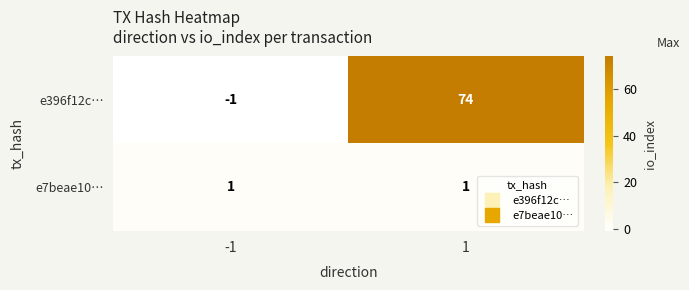

What is the maximum value shown in the chart?

74